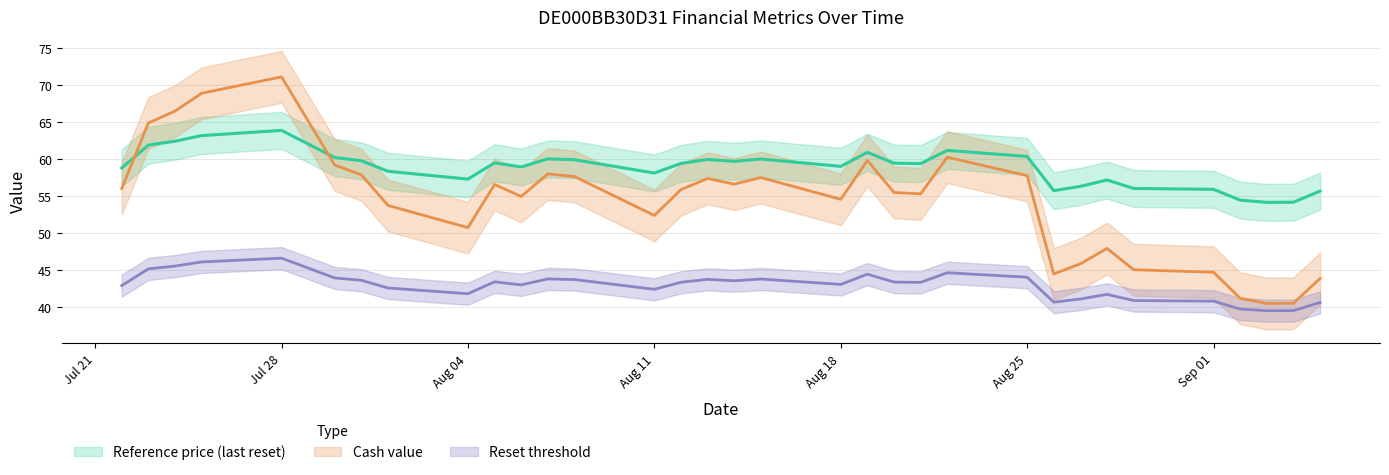

True or false: Cash value and Reset threshold intersect in this chart.

False